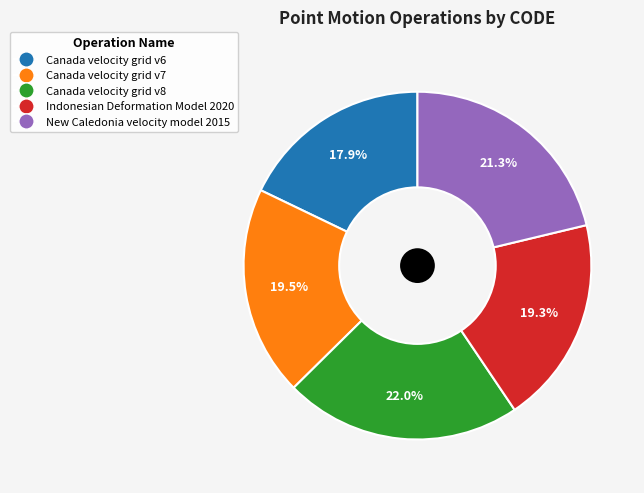

To the nearest percent, what percentage of the pie is New Caledonia velocity model 2015?

21%